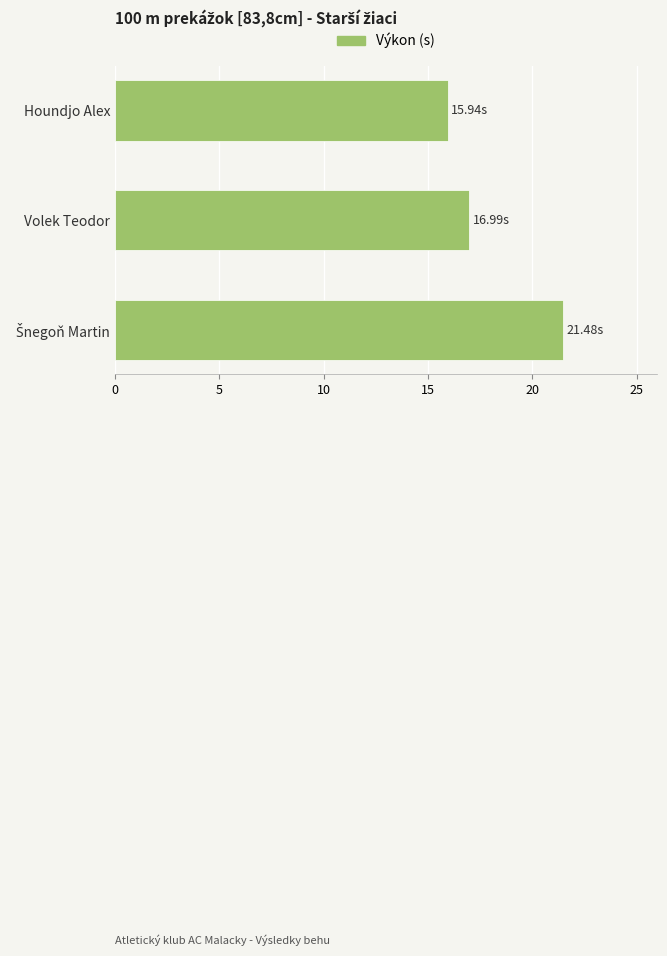

What is the difference between the maximum and minimum values?

5.5